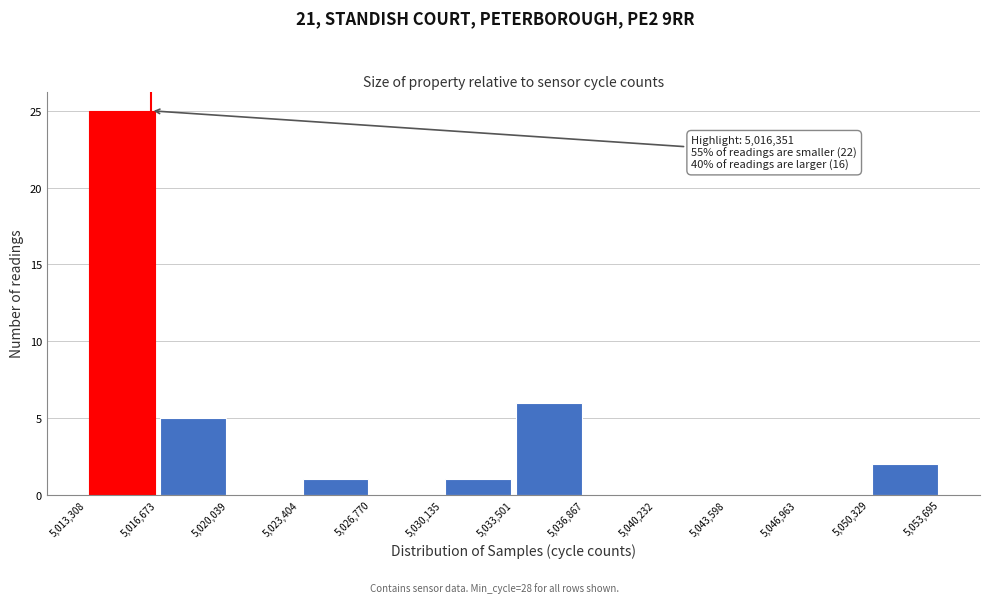

Over which range of the x-axis is the bar tallest?

5,013,308 to 5,016,673